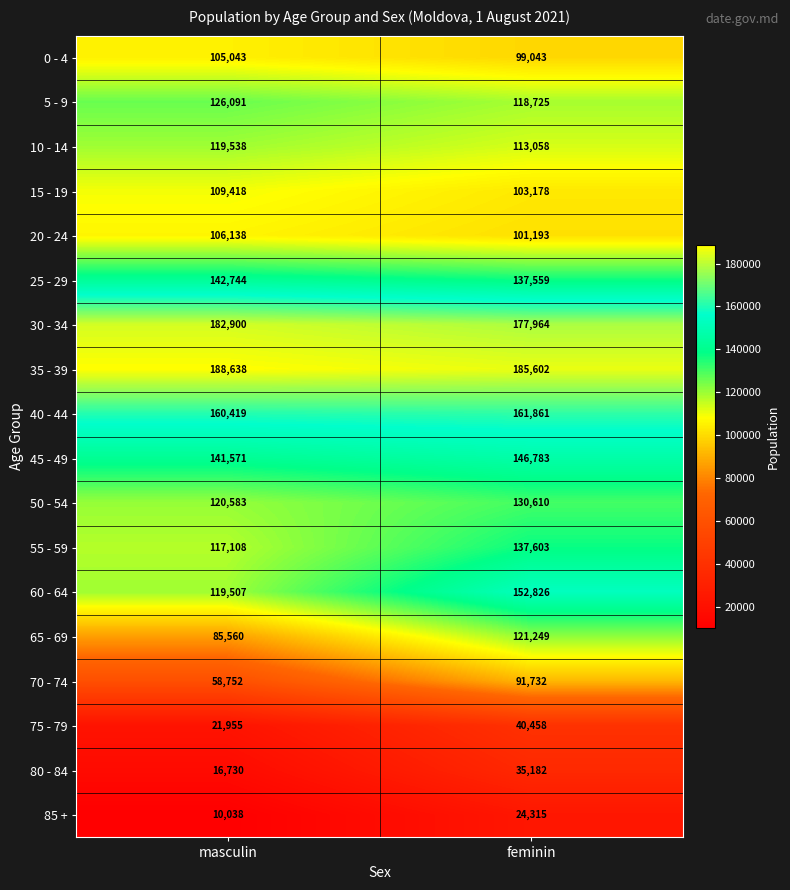

Where is 40 - 44 nearest to the value 161140?

masculin